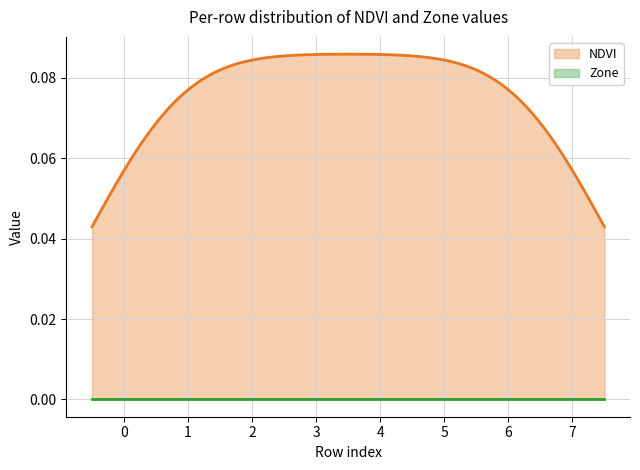

Rank the series by their average value, from lowest to highest.

Zone, NDVI